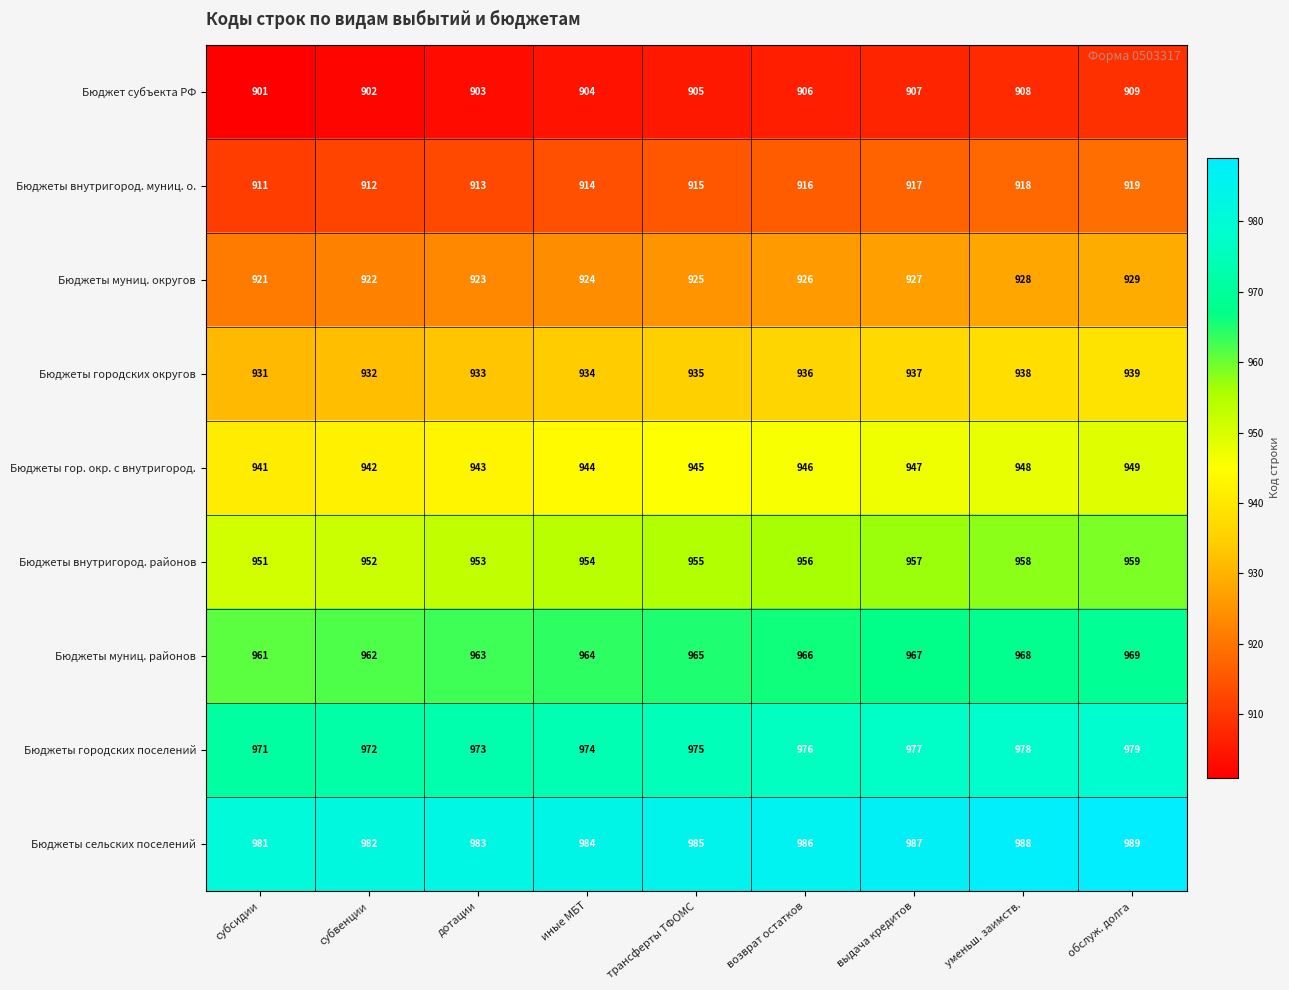

At which label is Бюджеты городских поселений closest to 975?

трансферты ТФОМС